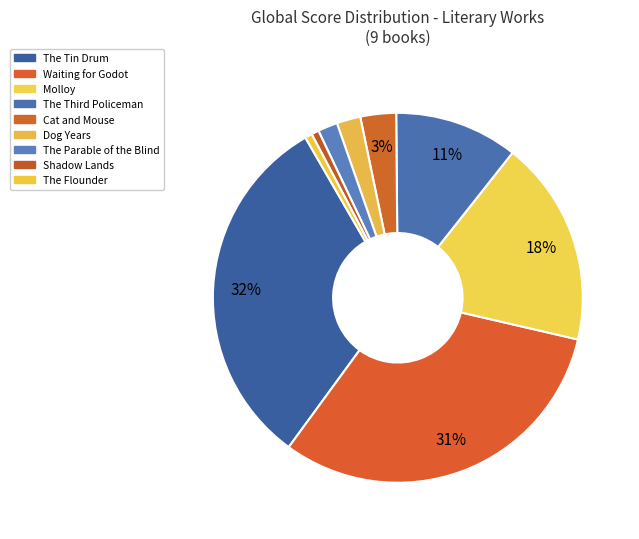

Count the number of slices in the pie.

9